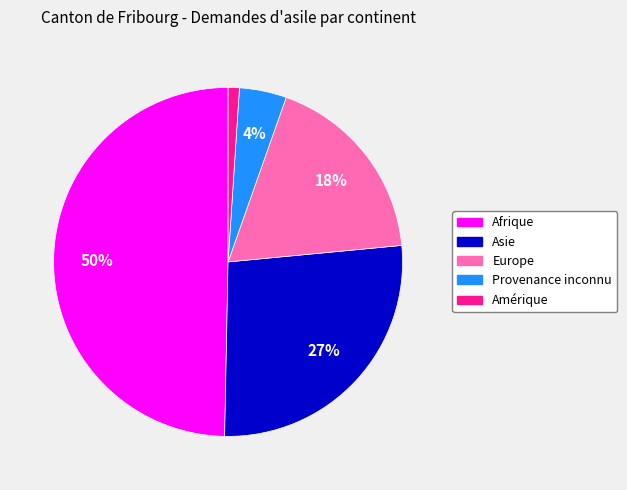

Rank the categories by value from lowest to highest.

Amérique, Provenance inconnu, Europe, Asie, Afrique